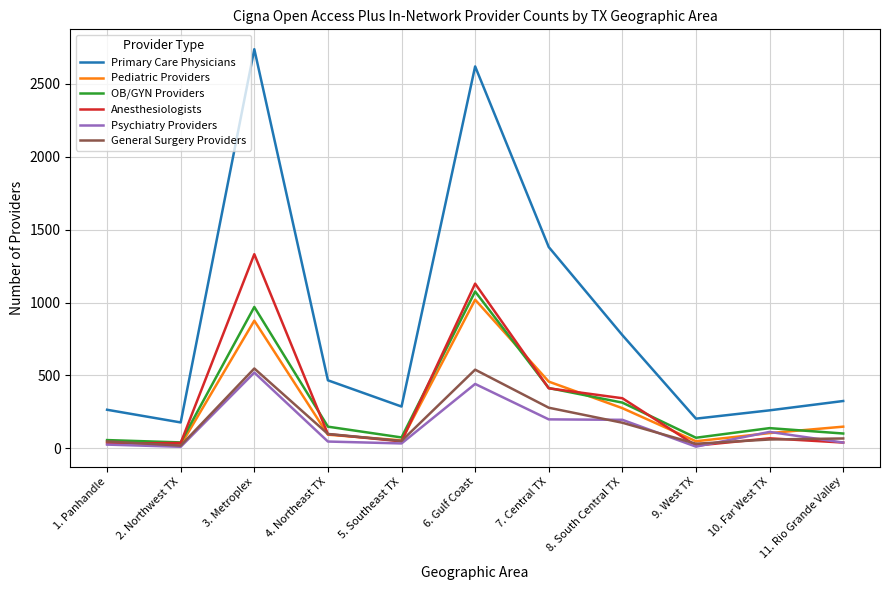

What is the difference between the highest and lowest values at 10. Far West TX?

200